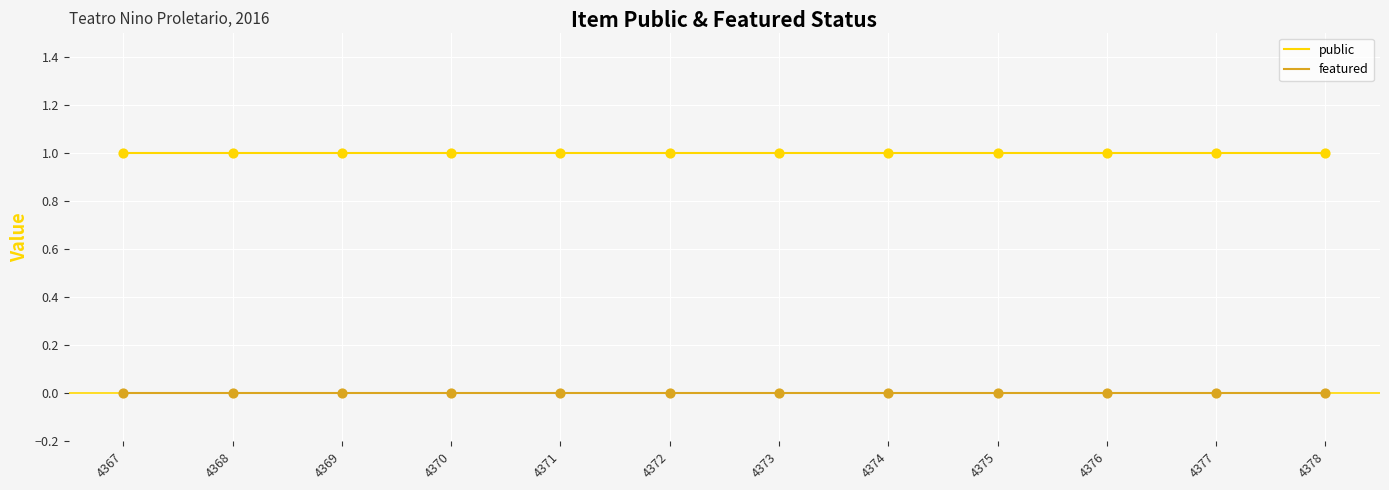

What are all the series names shown in the legend?

public, featured